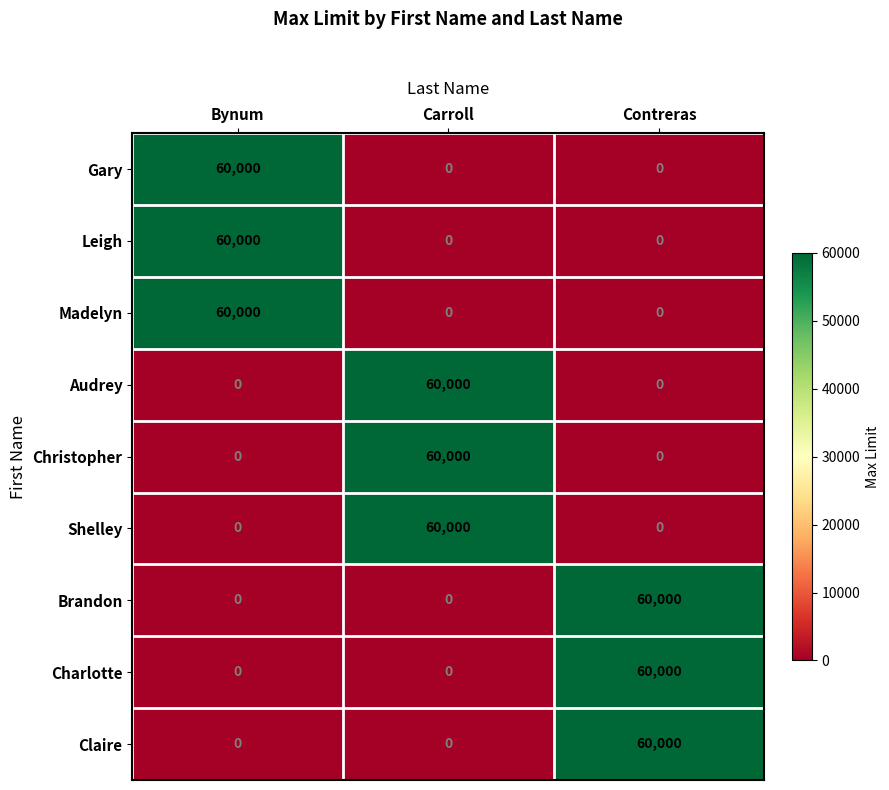

How many distinct data groups are displayed?

9